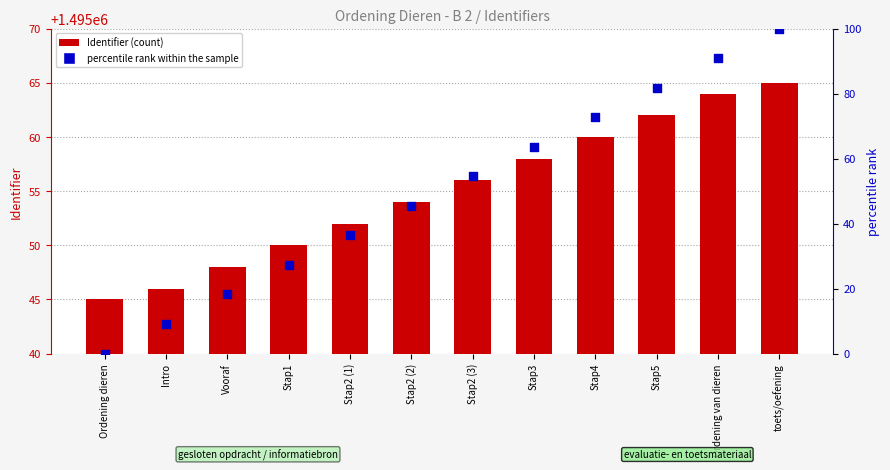

Which series has the widest spread of Y values?

percentile rank within the sample